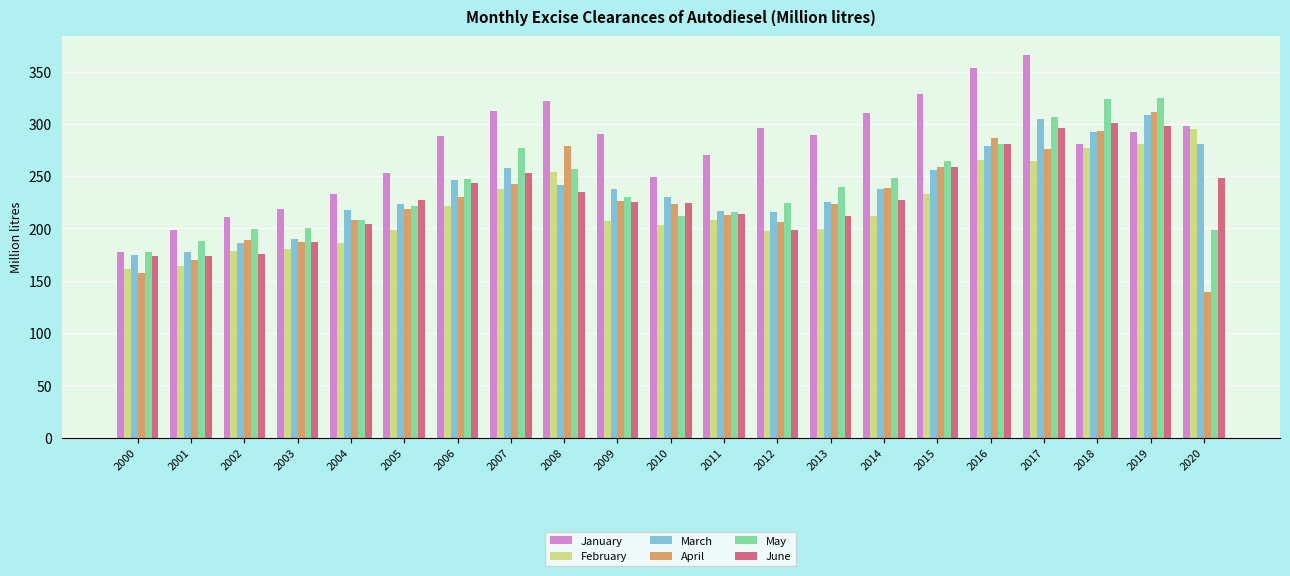

Which category has the highest value across all series?

2017